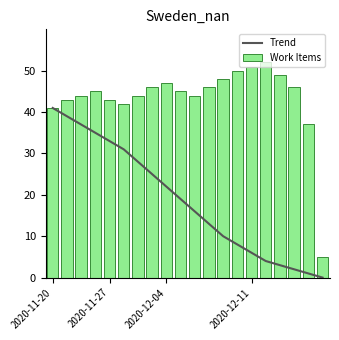

The value of Trend at 2020-12-04 is 22. True or false?

True